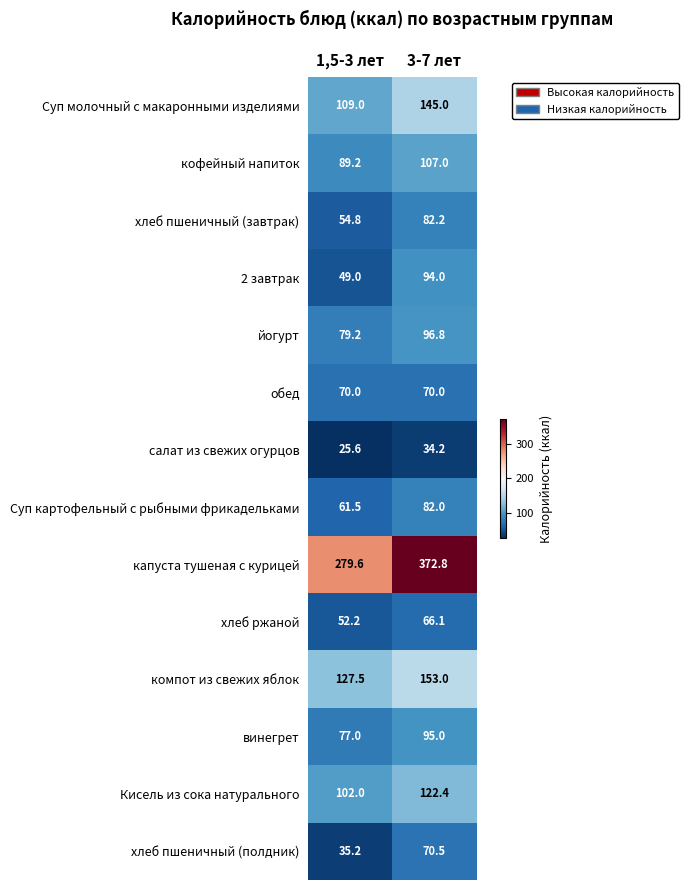

What is the difference between the maximum and minimum values in the Суп картофельный с рыбными фрикадельками series?

20.5